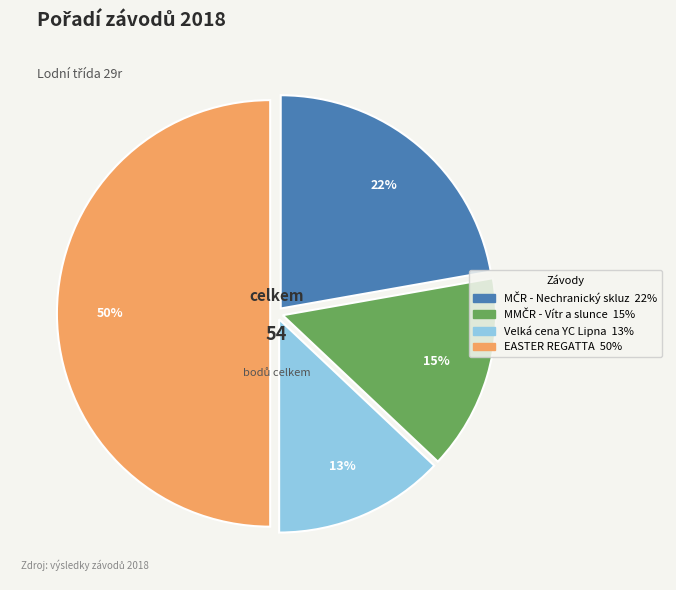

To the nearest percent, what percentage of the pie is EASTER REGATTA?

50%